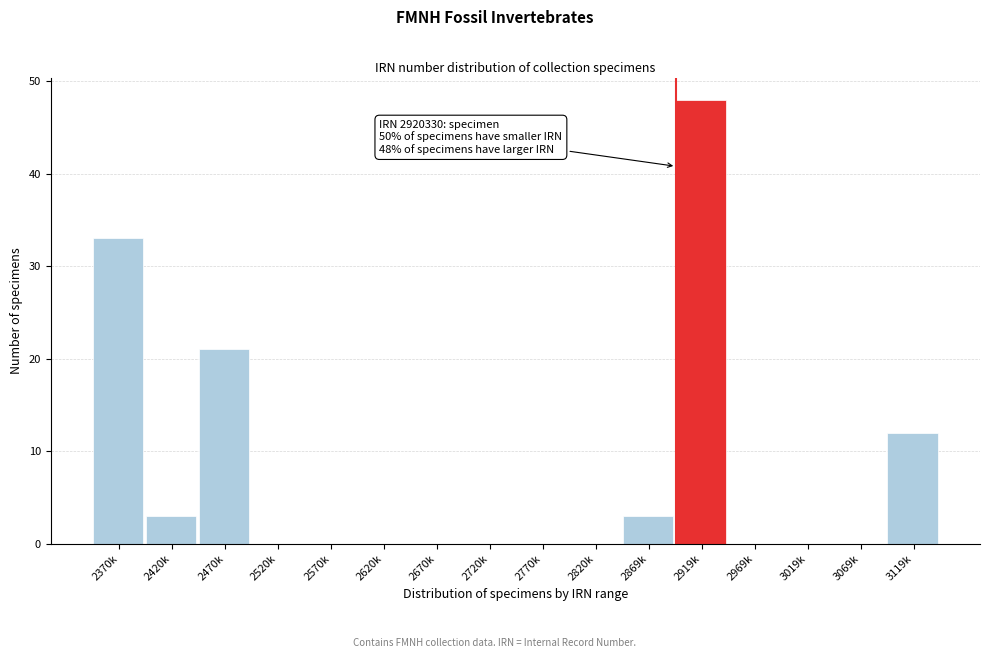

Reading right to left, list all the values displayed in this chart.

3119k=12	3069k=0	3019k=0	2969k=0	2919k=48	2869k=3	2820k=0	2770k=0	2720k=0	2670k=0	2620k=0	2570k=0	2520k=0	2470k=21	2420k=3	2370k=33